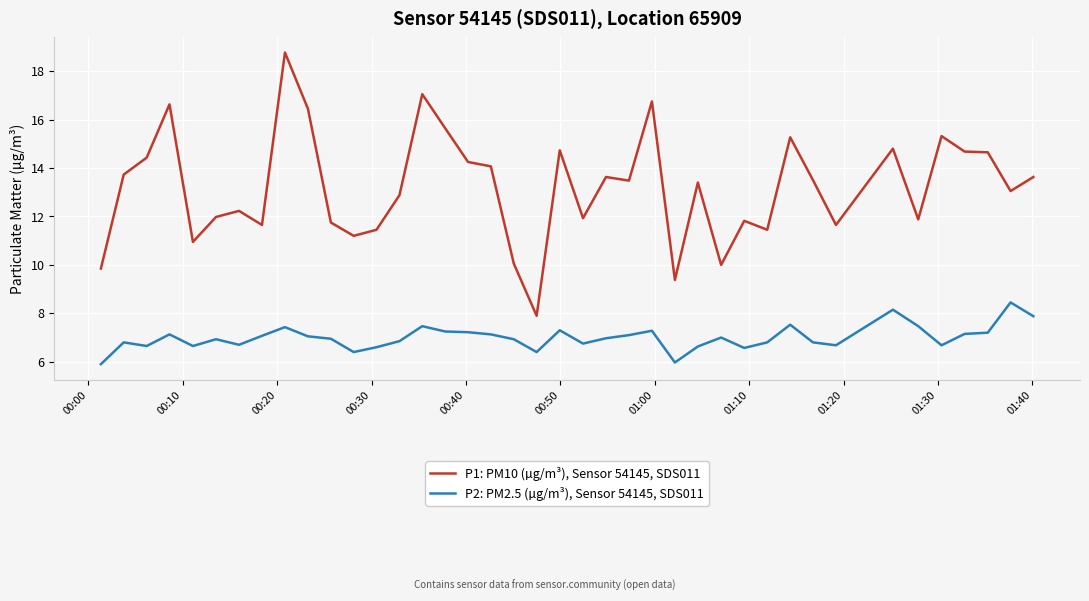

True or false: P1: PM10 (µg/m³), Sensor 54145, SDS011 and P2: PM2.5 (µg/m³), Sensor 54145, SDS011 intersect in this chart.

False